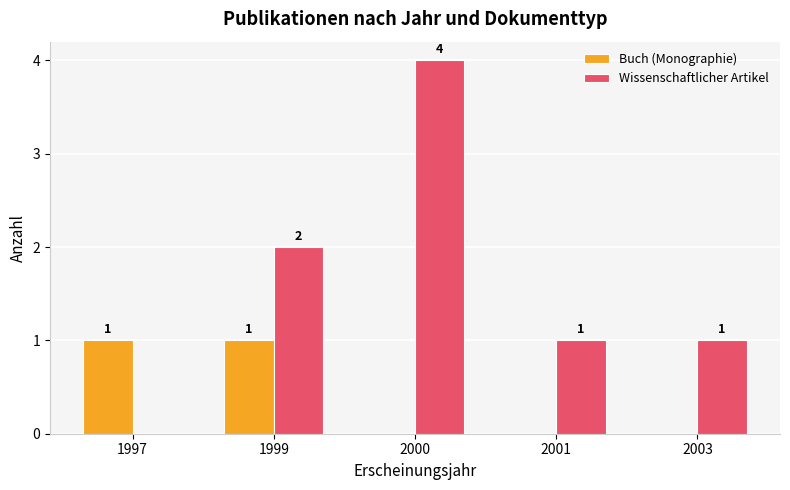

How many series are shown in this chart?

2